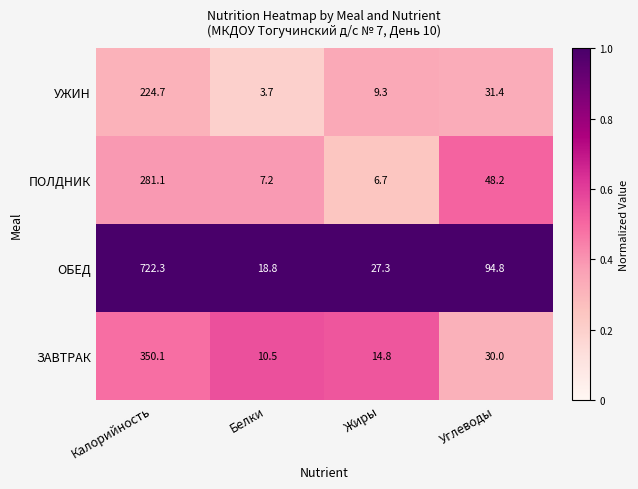

Between Жиры and Углеводы, which series saw the biggest shift?

ОБЕД